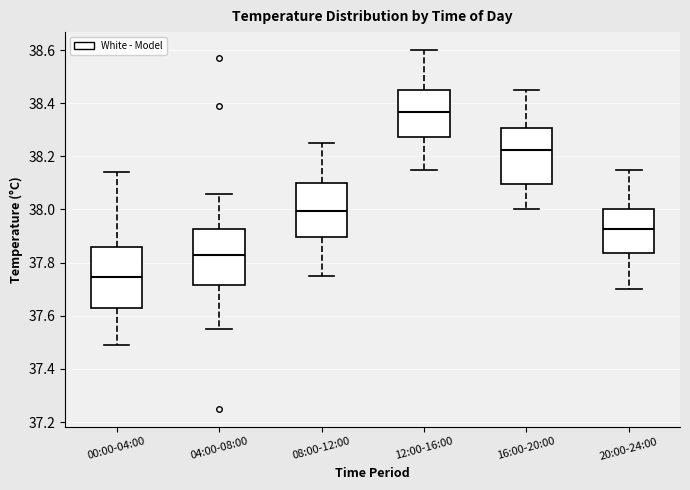

Comparing the boxes themselves (not the whiskers), which one is the tallest?

00:00-04:00